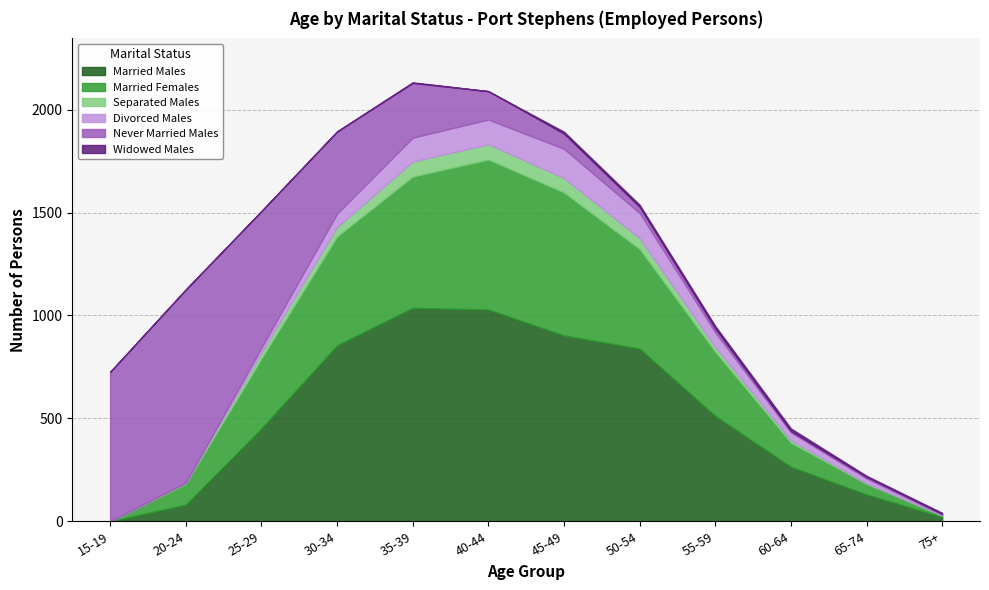

Reading left to right, extract all data points from this chart.

Married Males: 15-19=0	20-24=81	25-29=451	30-34=855	35-39=1037	40-44=1029	45-49=903	50-54=839	55-59=512	60-64=265	65-74=130	75+=21
Married Females: 15-19=0	20-24=101	25-29=340	30-34=529	35-39=638	40-44=729	45-49=695	50-54=484	55-59=312	60-64=117	65-74=52	75+=8
Separated Males: 15-19=0	20-24=5	25-29=29	30-34=45	35-39=73	40-44=74	45-49=70	50-54=53	55-59=23	60-64=12	65-74=3	75+=0
Divorced Males: 15-19=0	20-24=0	25-29=23	30-34=66	35-39=116	40-44=120	45-49=142	50-54=122	55-59=71	60-64=38	65-74=23	75+=3
Never Married Males: 15-19=726	20-24=939	25-29=664	30-34=399	35-39=266	40-44=138	45-49=74	50-54=30	55-59=19	60-64=7	65-74=8	75+=4
Widowed Males: 15-19=0	20-24=0	25-29=0	30-34=0	35-39=3	40-44=0	45-49=9	50-54=10	55-59=12	60-64=12	65-74=5	75+=5